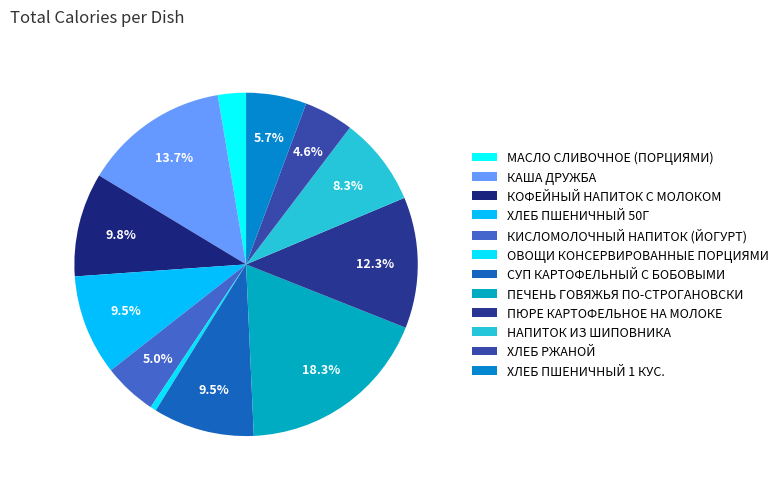

How much of the chart is everything except ХЛЕБ ПШЕНИЧНЫЙ 1 КУС.?

94.3%